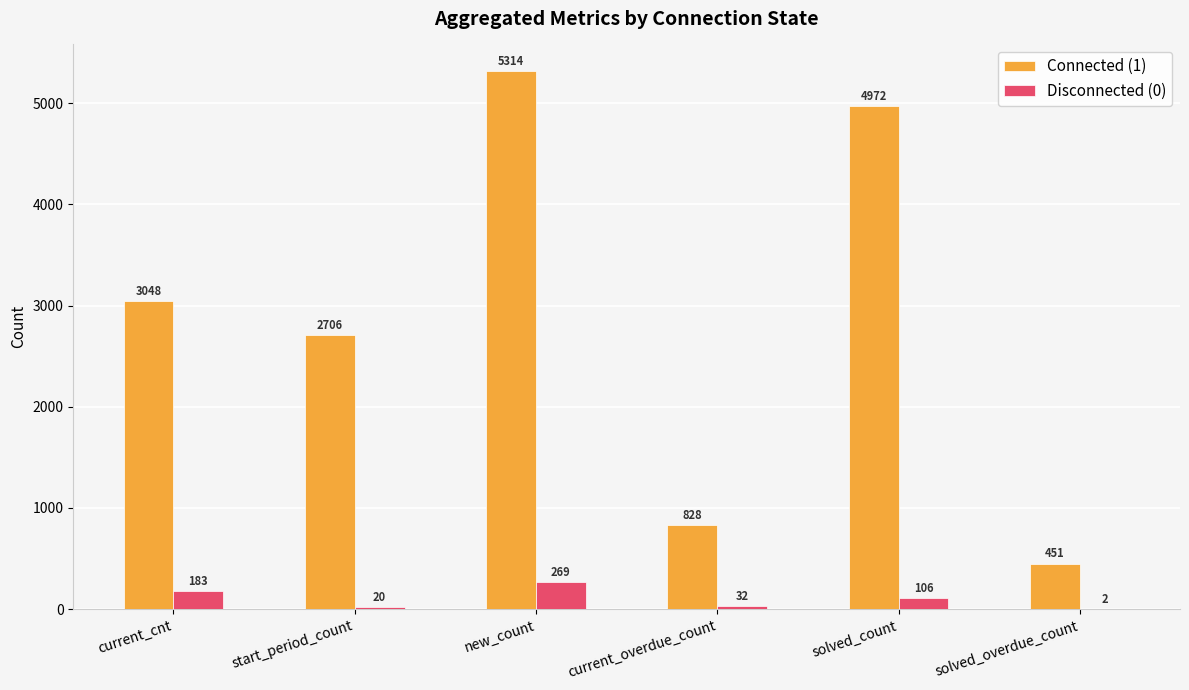

Between start_period_count and new_count, which series saw the biggest shift?

Connected (1)